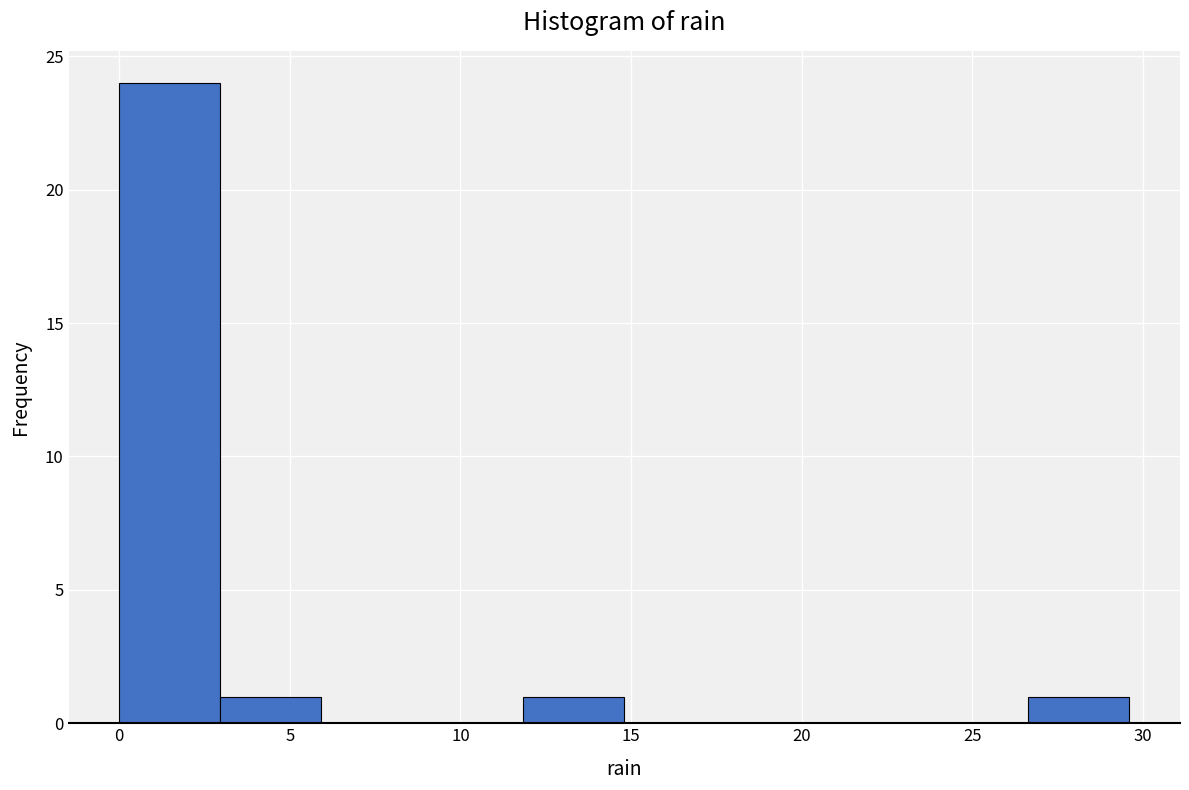

Reading left to right, transcribe this chart: for each bar, give the range it covers on the x-axis and its height. Neither the bar edges nor the heights are printed on the chart, so give them approximately, as read against the axes.

0.0 to 3.0: 24
3.0 to 6.0: 1
6.0 to 9.0: 0
9.0 to 12.0: 0
12.0 to 15.0: 1
15.0 to 18.0: 0
18.0 to 20.5: 0
20.5 to 23.5: 0
23.5 to 26.5: 0
26.5 to 29.5: 1